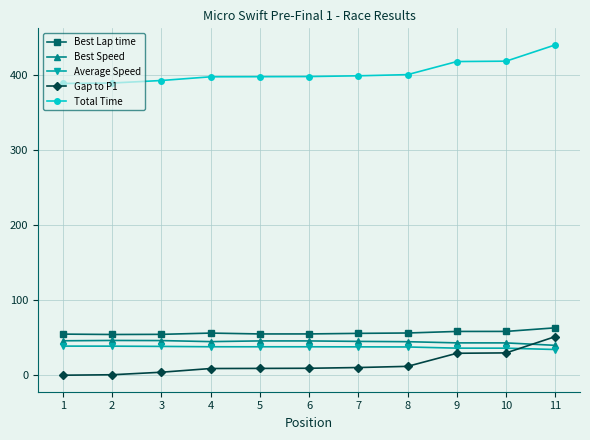

Does the chart display data point markers on the line(s)?

Yes